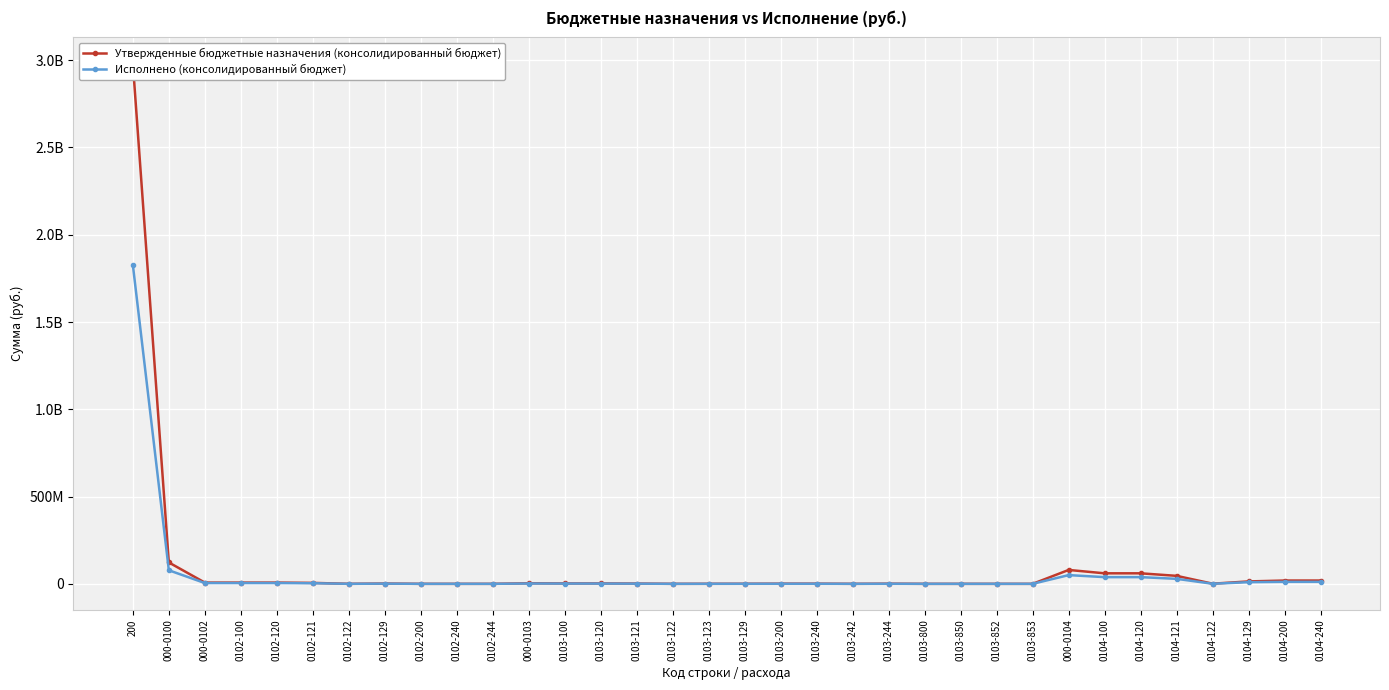

List the series in order of their overall mean, highest first.

Утвержденные бюджетные назначения (консолидированный бюджет), Исполнено (консолидированный бюджет)